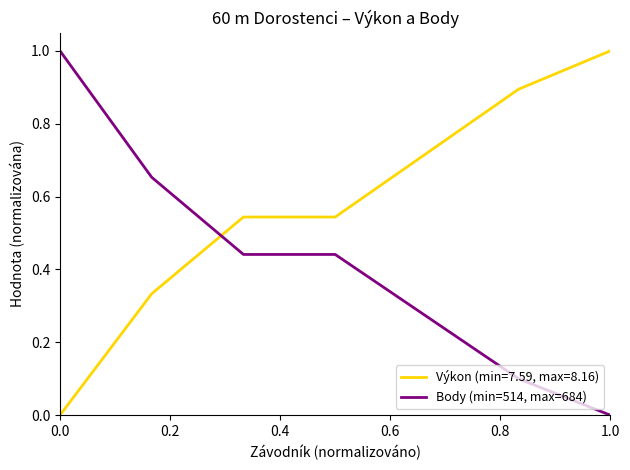

Rank the series by their average value, from highest to lowest.

Výkon (min=7.59, max=8.16), Body (min=514, max=684)